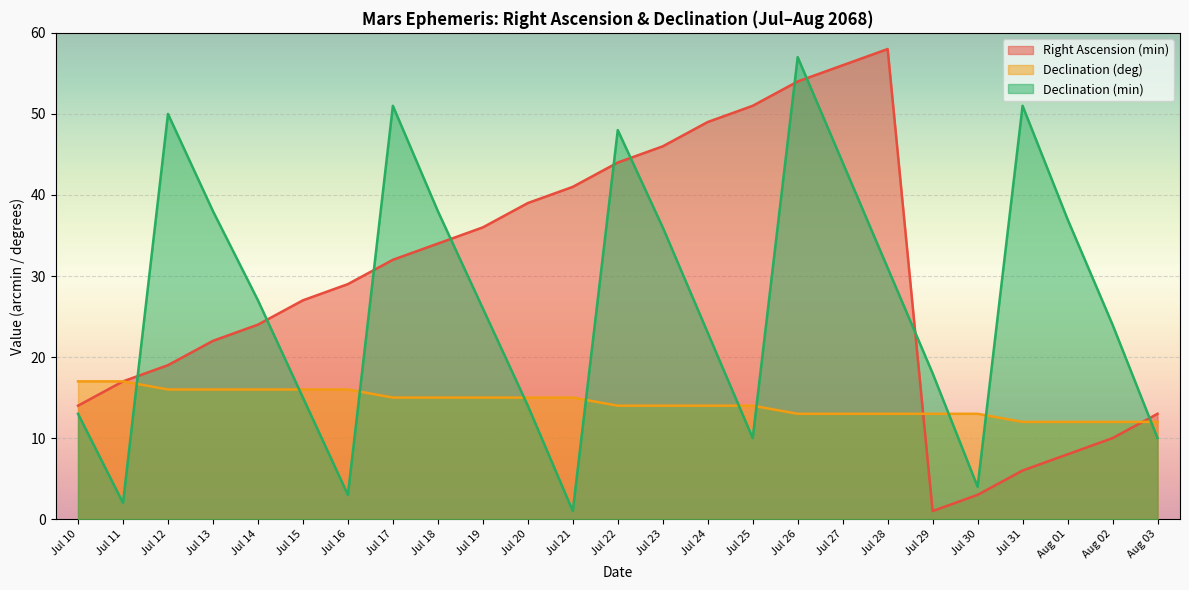

What are all the series names shown in the legend?

Right Ascension (min), Declination (deg), Declination (min)